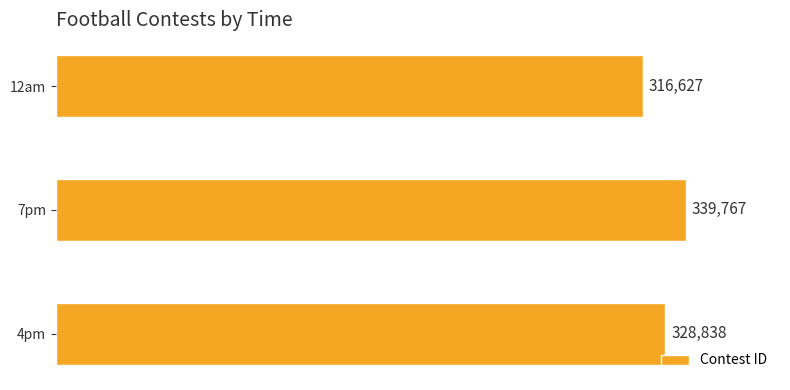

Which has a higher value, 7pm or 12am?

7pm